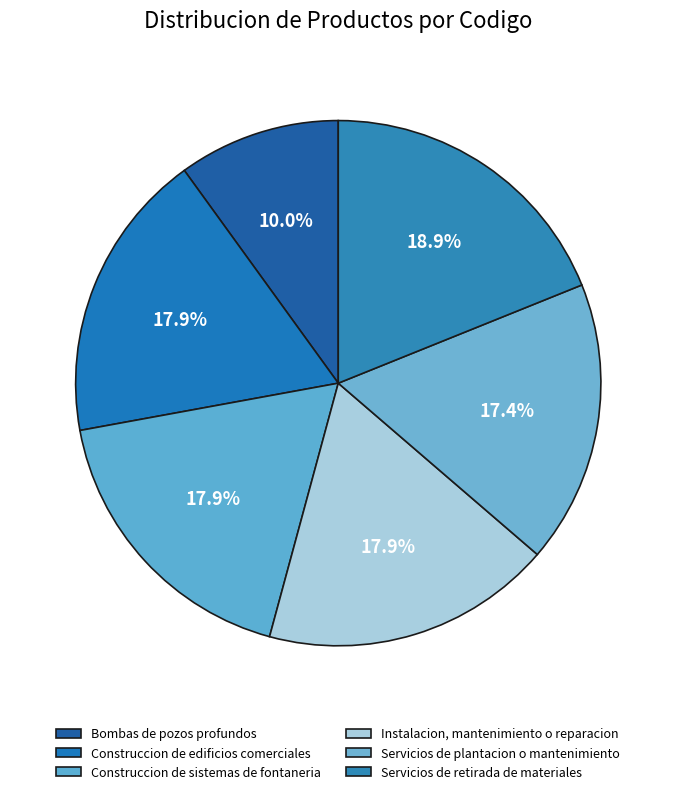

Rank the categories by value from highest to lowest.

Servicios de retirada de materiales, Construccion de edificios comerciales, Instalacion, mantenimiento o reparacion, Construccion de sistemas de fontaneria, Servicios de plantacion o mantenimiento, Bombas de pozos profundos